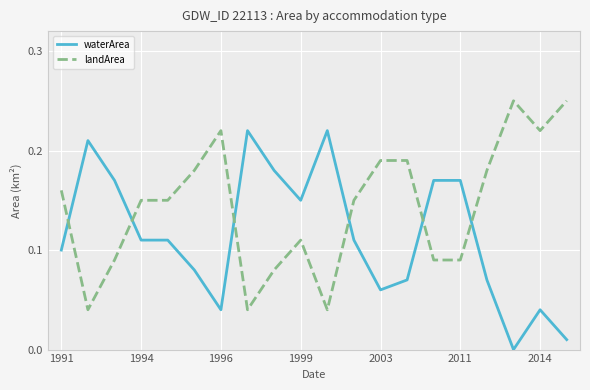

Which series has the largest total across all categories?

landArea